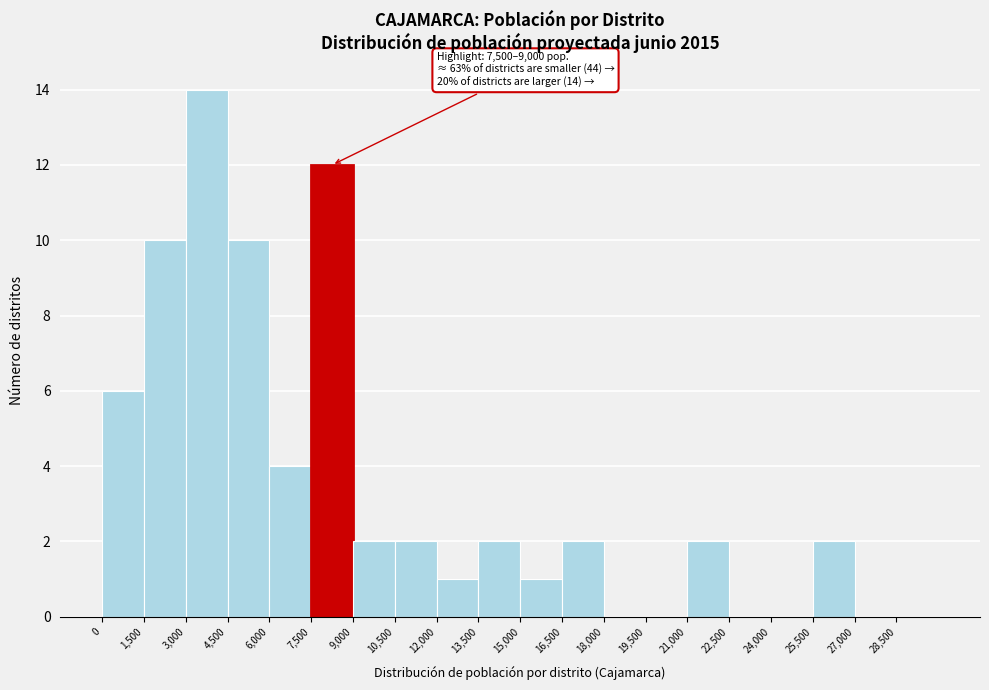

Over which range of the x-axis is the bar tallest?

3000 to 4500